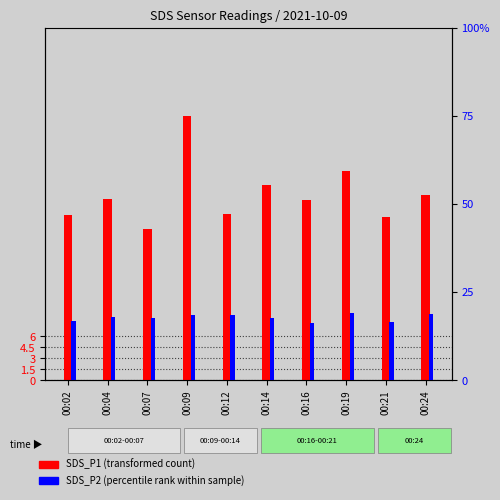

How many data points in SDS_P2 (percentile rank within sample) are less than 18?

5